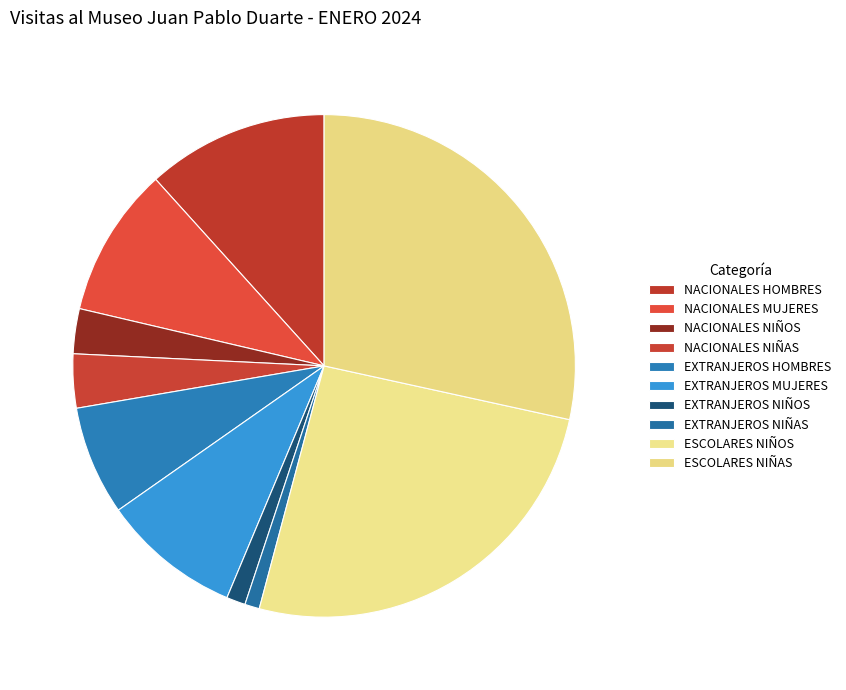

How many slices are in this pie chart?

10